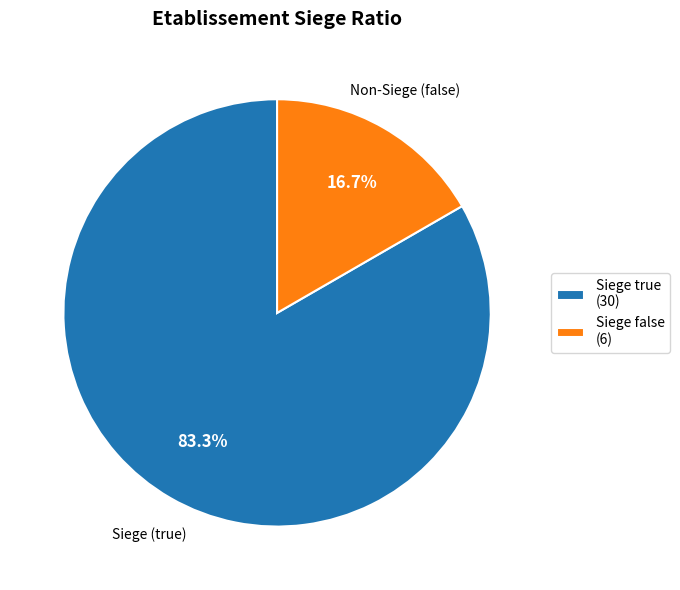

Is there any slice that represents more than half of the pie?

Yes